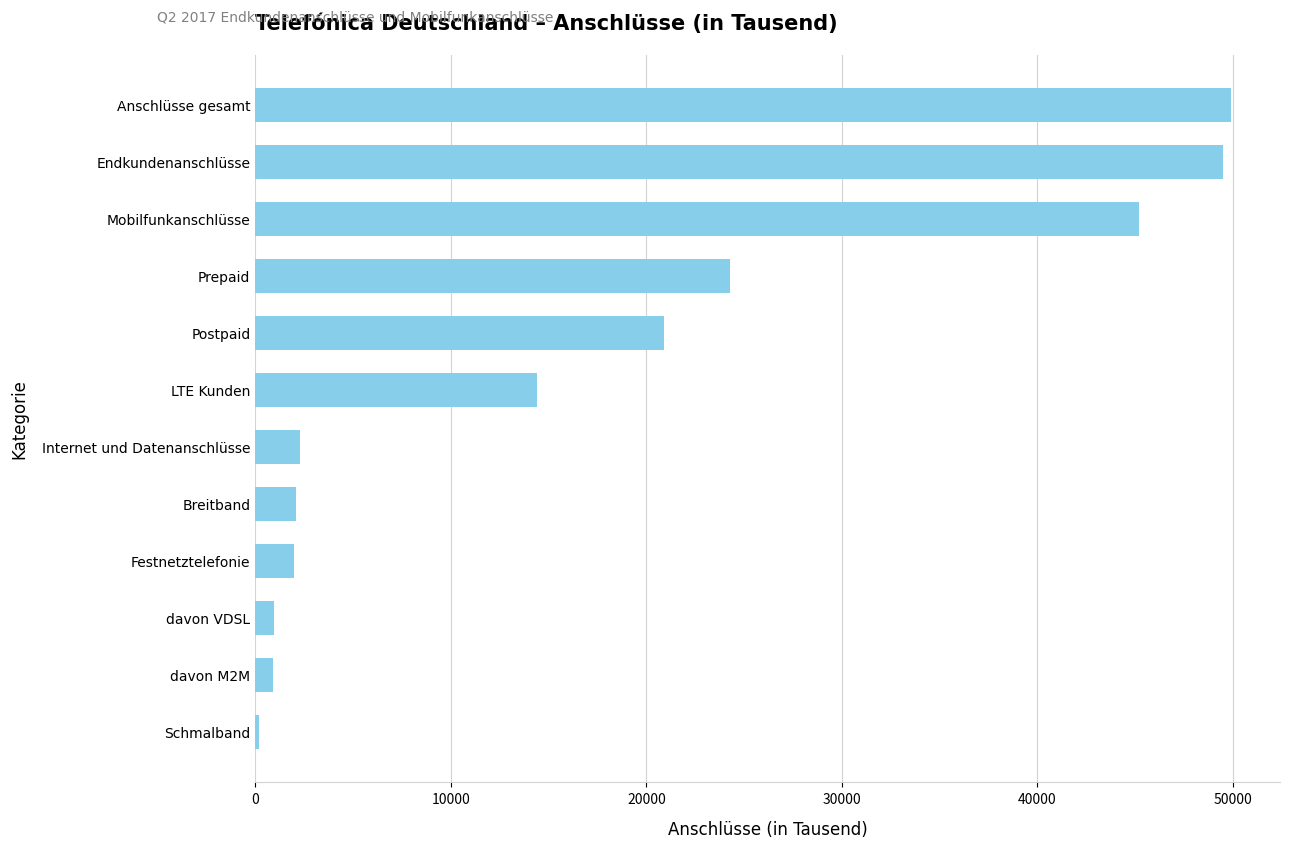

The chart shows a value of 20905 at Postpaid. True or false?

True